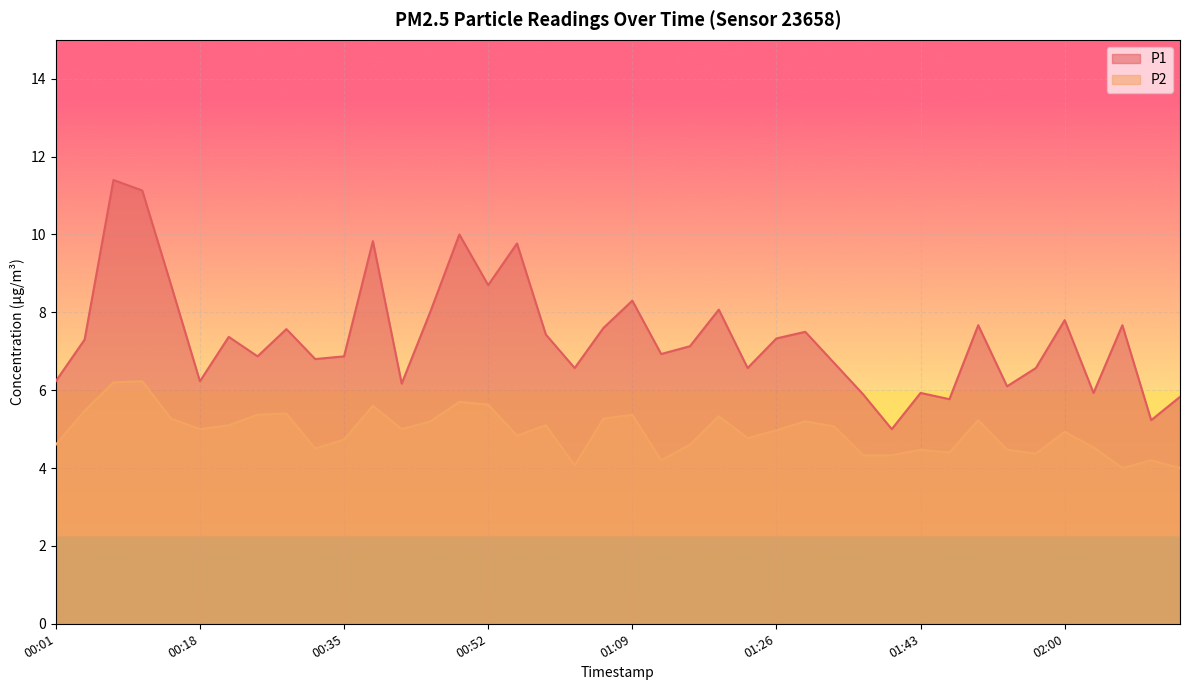

How many categories are shown in the chart?

40